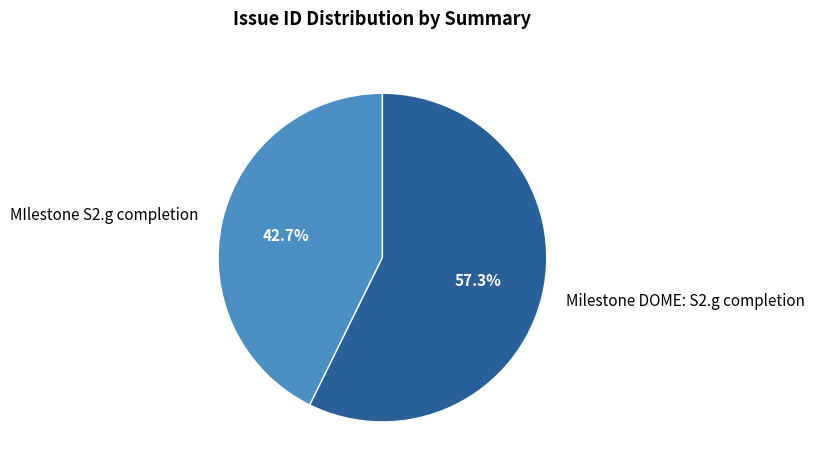

How many slices are in this pie chart?

2